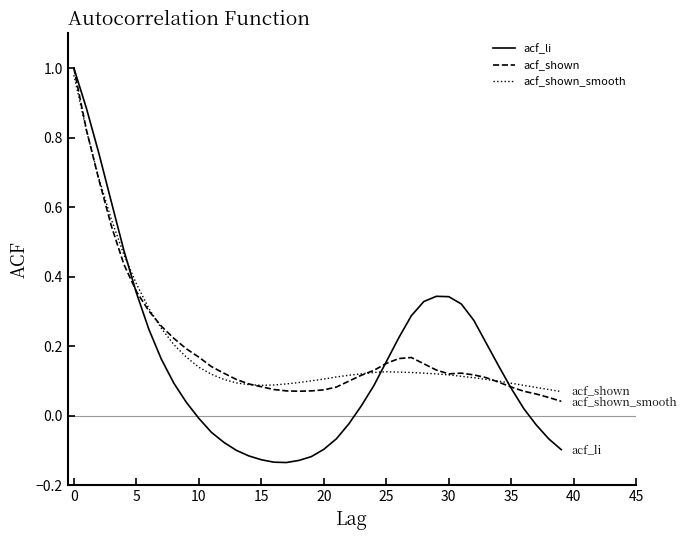

Which series has the widest spread of values?

acf_li